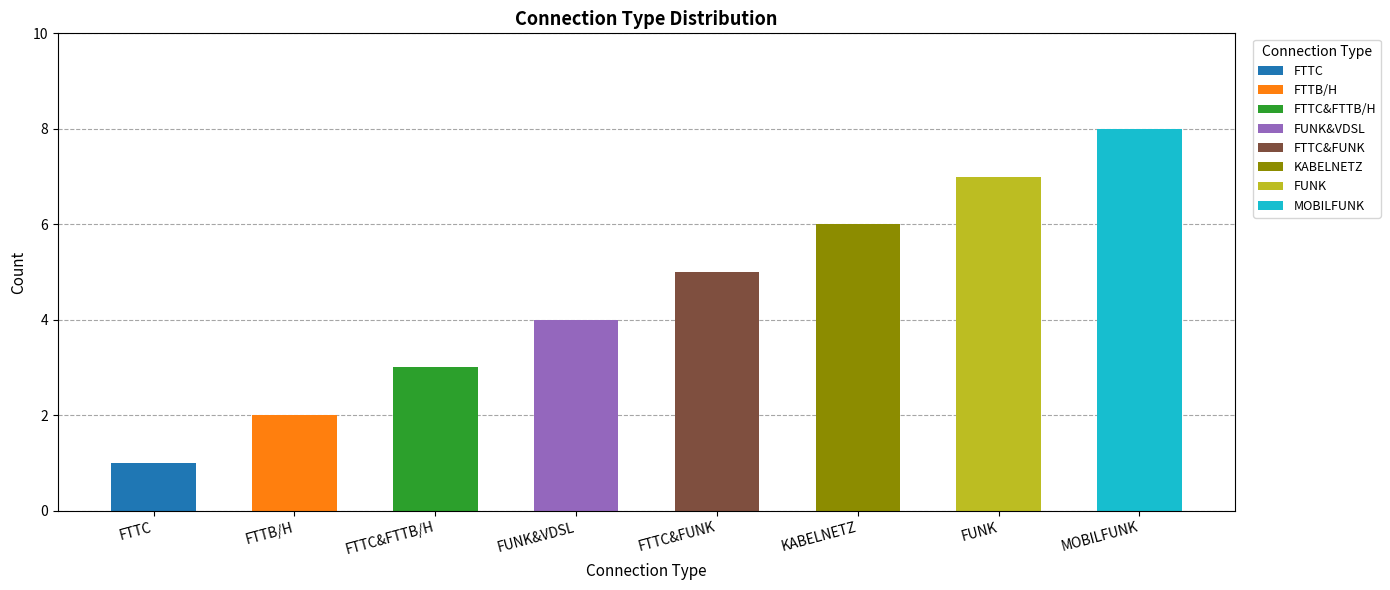

Which label corresponds to the largest value in the chart?

MOBILFUNK